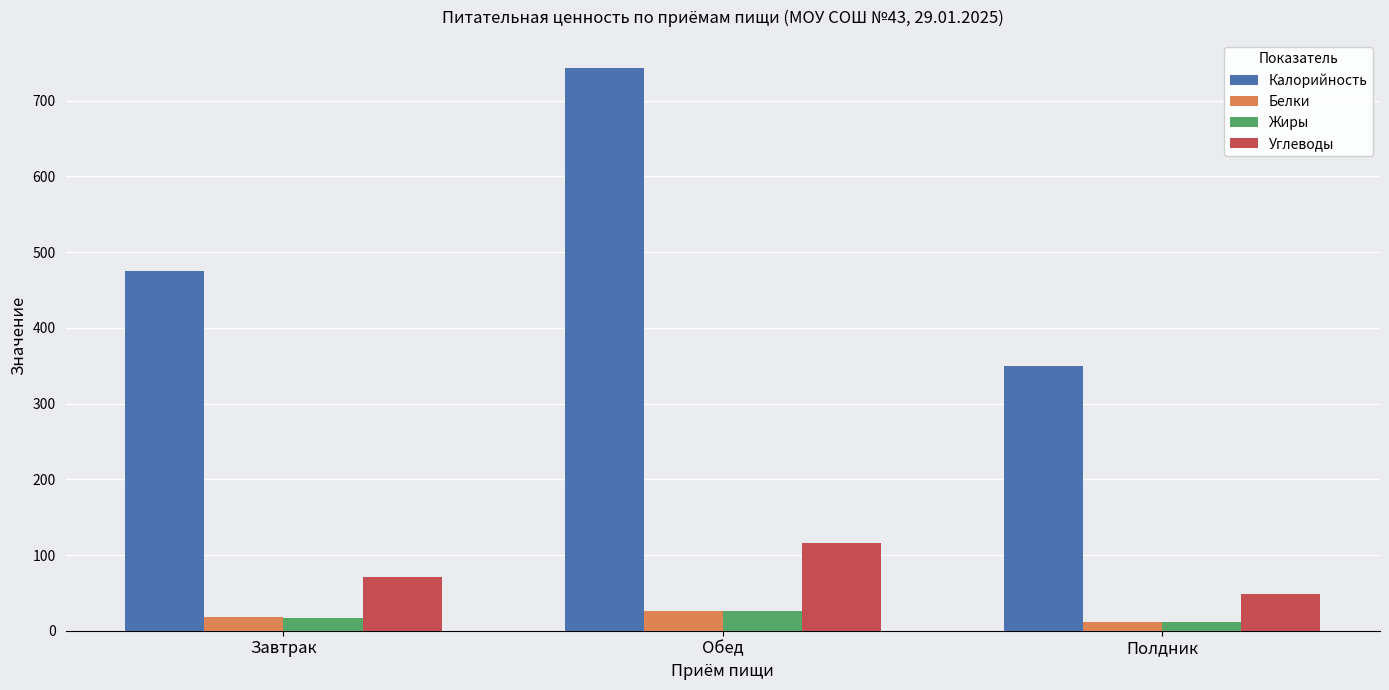

Reading left to right, what are all the values shown in this chart?

Калорийность: 475.7	743.2	349.2
Белки: 17.8	26.4	10.9
Жиры: 17.0	25.8	11.4
Углеводы: 71.0	116.4	48.9